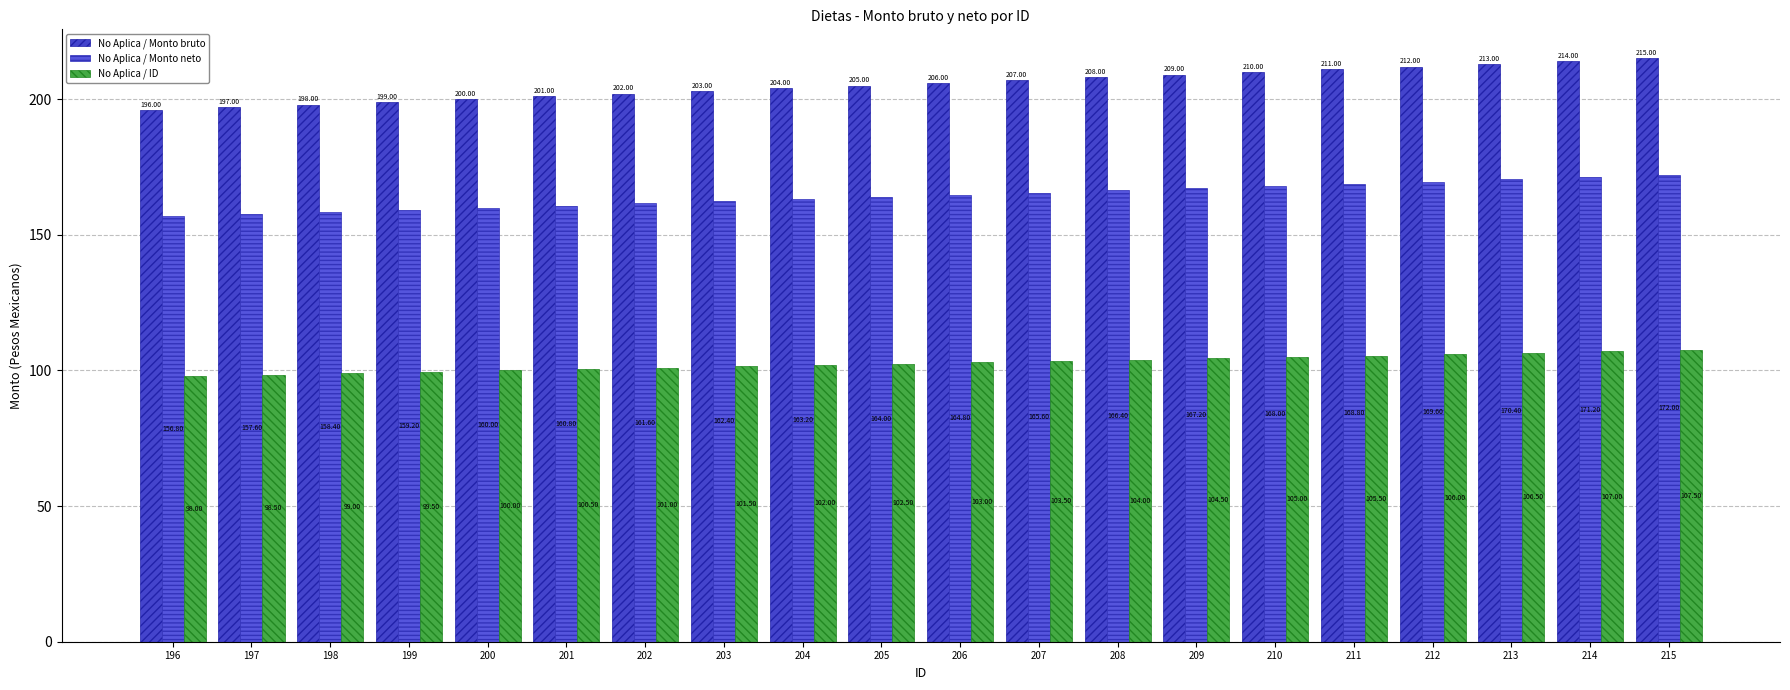

What is the difference between the highest and lowest values at 213?

106.5